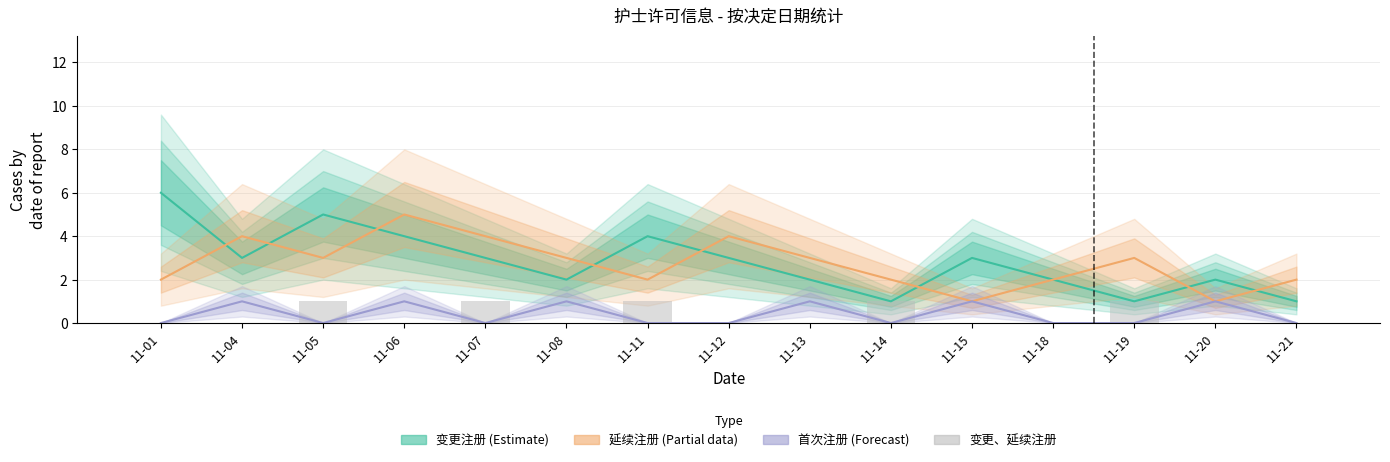

The 首次注册 (Forecast) series shows 2 at 11-08. True or false?

False